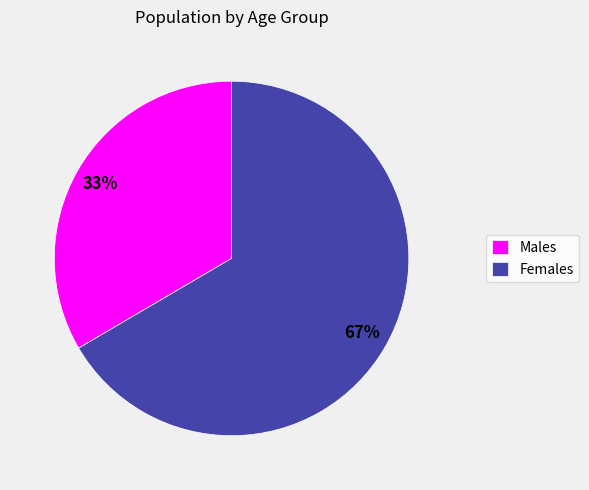

Is there a majority slice in this chart?

Yes